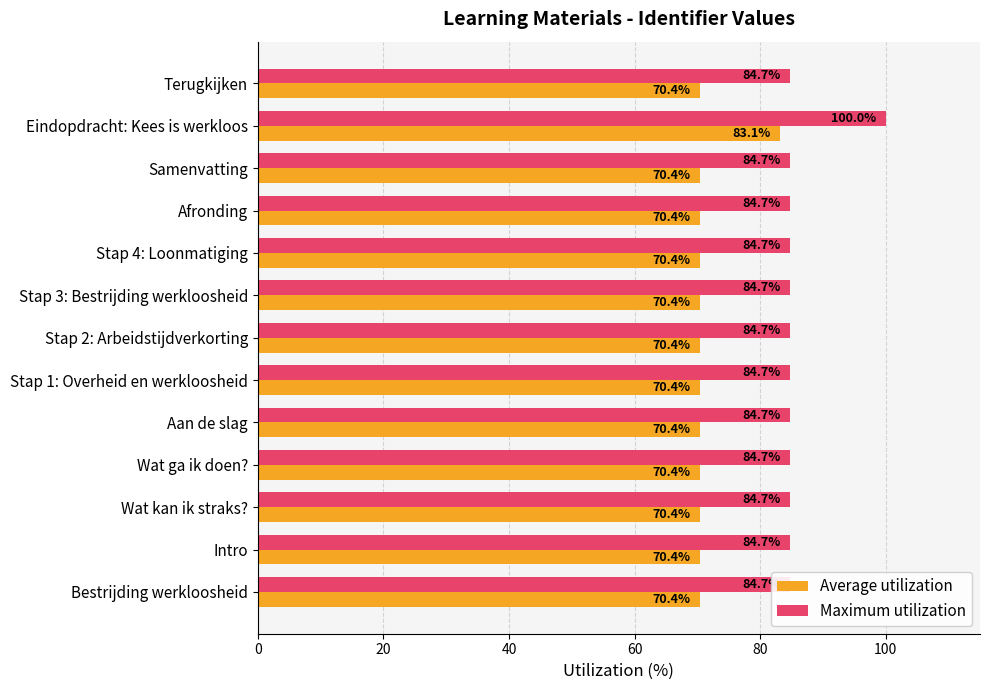

What is the sum of the Average utilization values at Aan de slag and Intro?

140.9